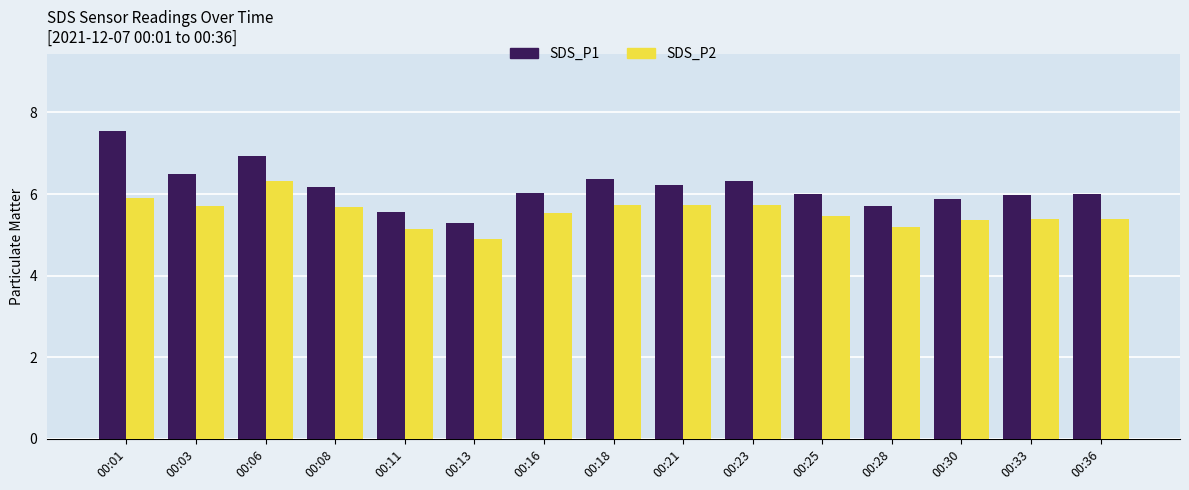

Count the number of data series in this chart.

2